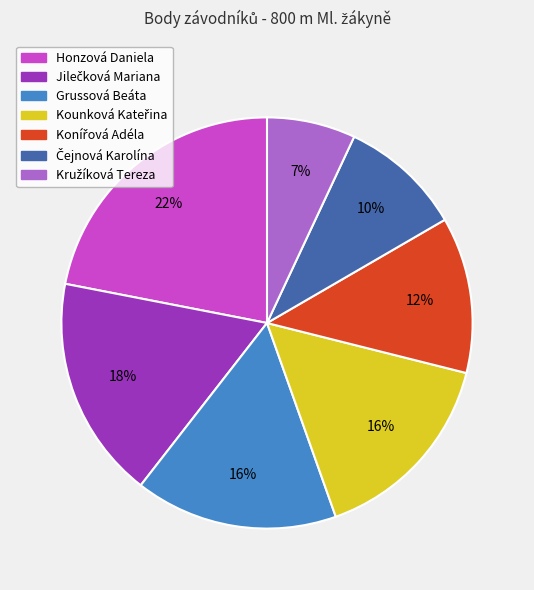

To the nearest percent, what is the combined percentage of Honzová Daniela and Grussová Beáta?

38%